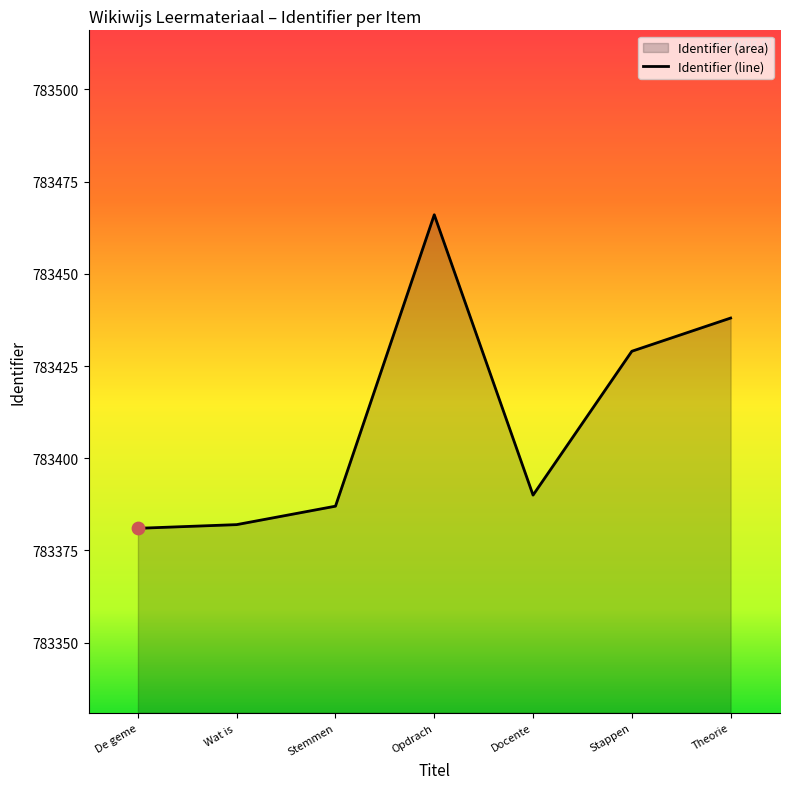

Between Stemmen and Theorie, which is larger?

Theorie